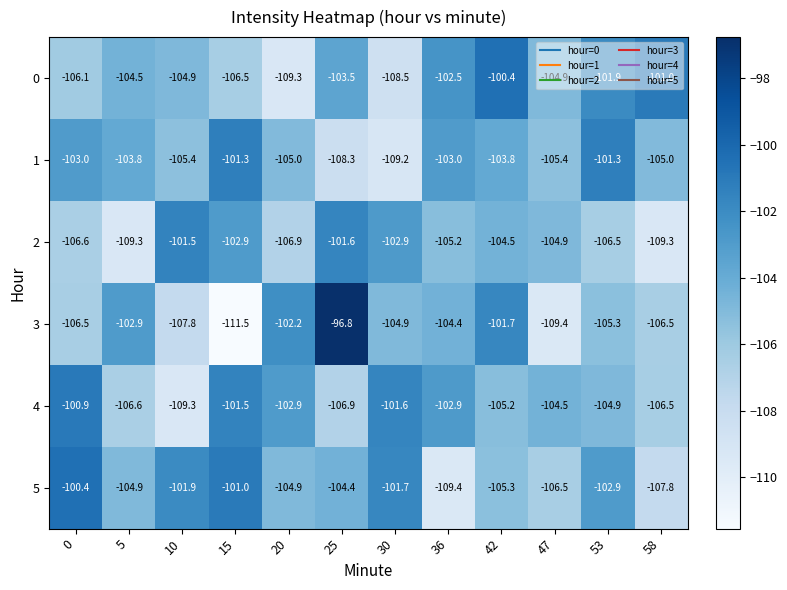

Is it true that 4 equals -104.9 at 53?

True